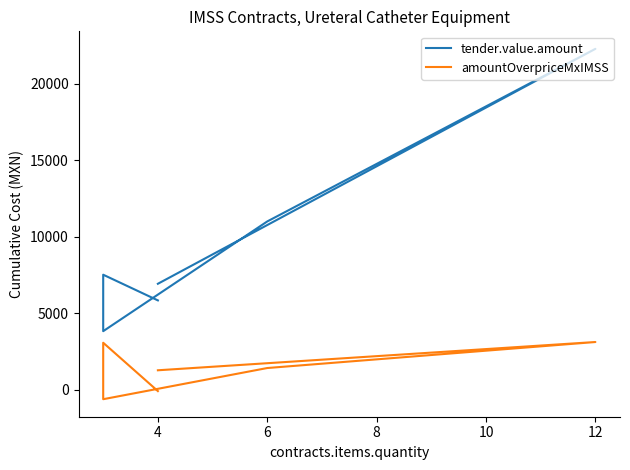

What is the spread (max minus min) of values at 6?

9576.0